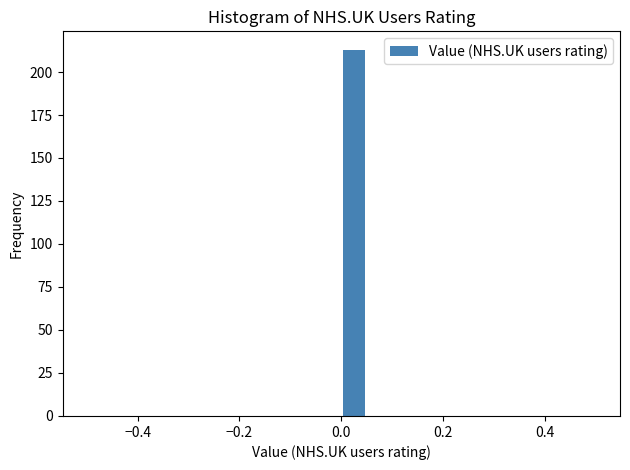

Around what value on the x-axis is the tallest bar? Give the approximate position of its centre, as read against the axis.

0.02